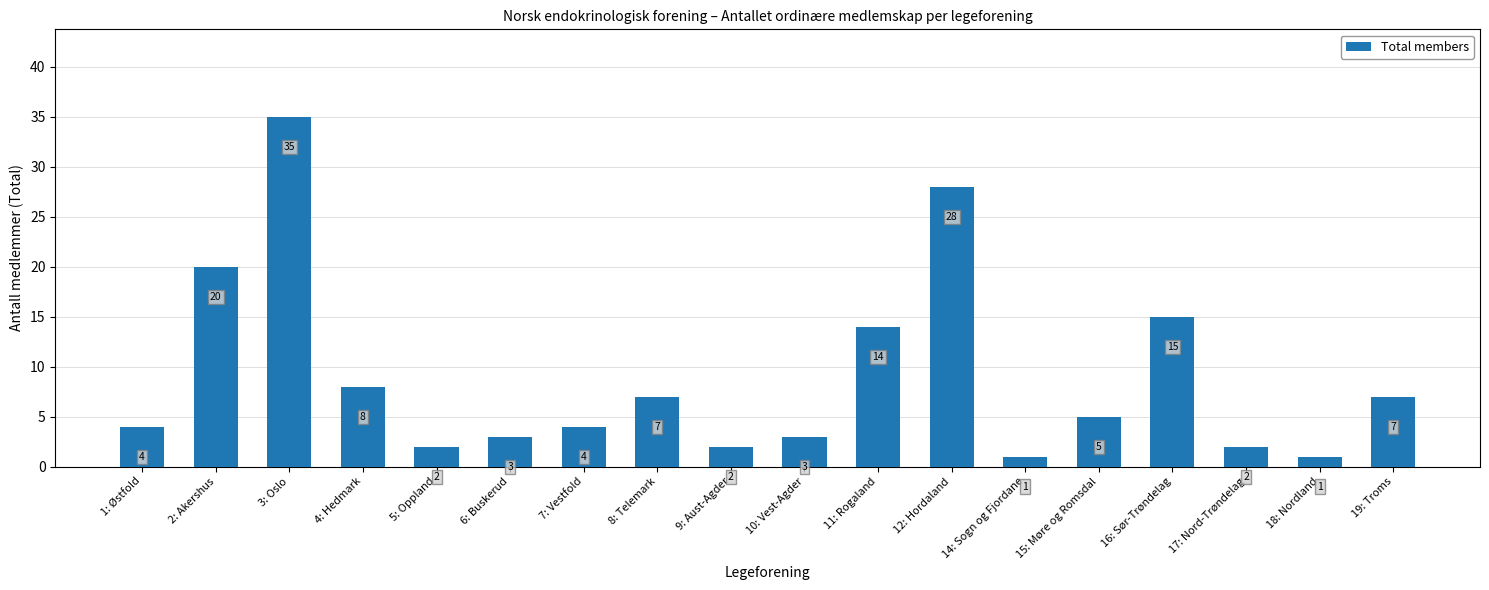

Where does the data first go above 5?

2: Akershus